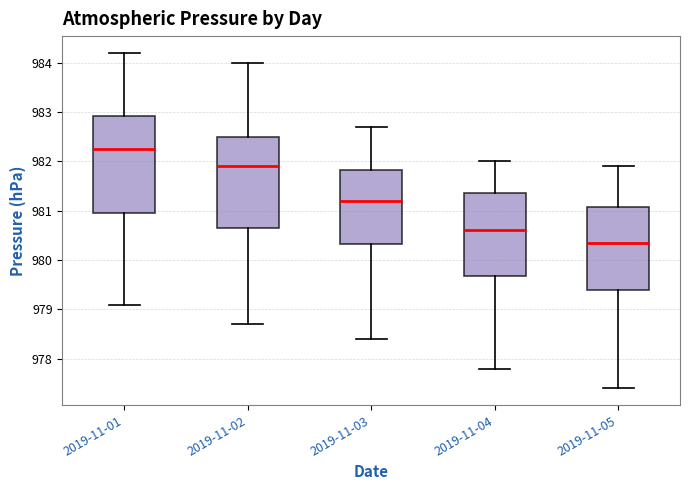

Which box has the lowest median line?

2019-11-05